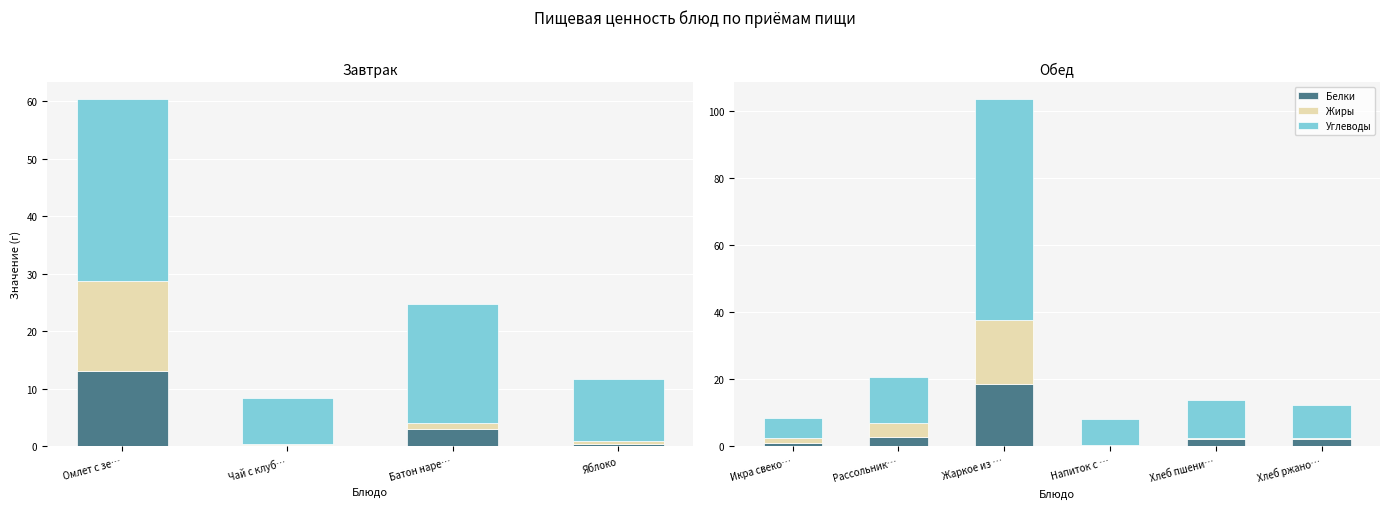

True or false: Углеводы has a value of 10.0 at Хлеб ржано….

True